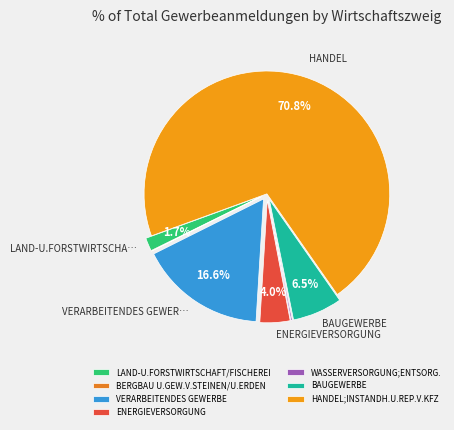

Which slice is the largest?

HANDEL;INSTANDH.U.REP.V.KFZ